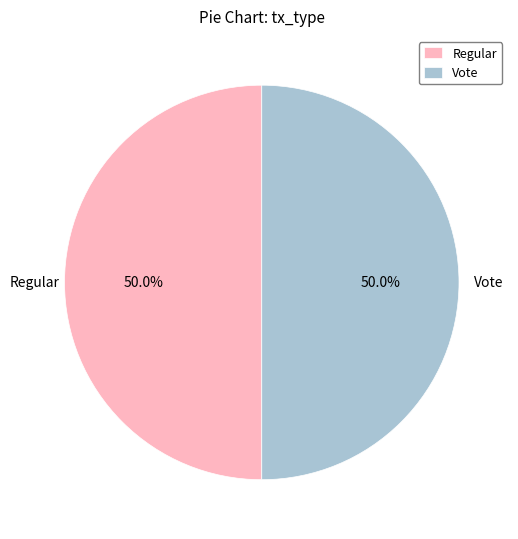

Count the number of slices in the pie.

2